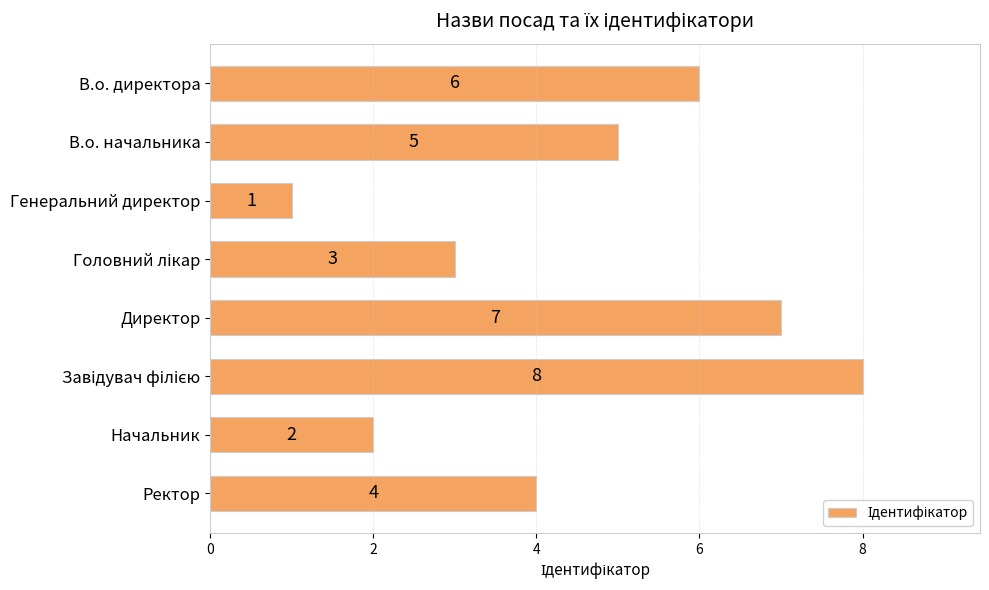

Reading bottom to top, what are all the values shown in this chart?

4	2	8	7	3	1	5	6